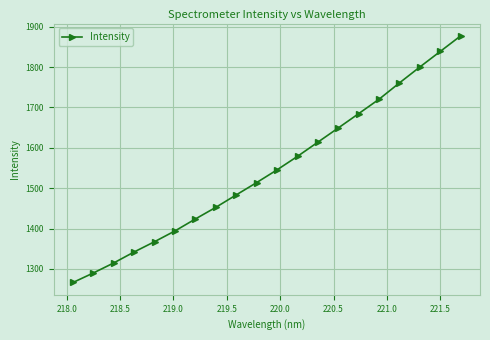

What is the difference between the maximum and second lowest values?

587.0